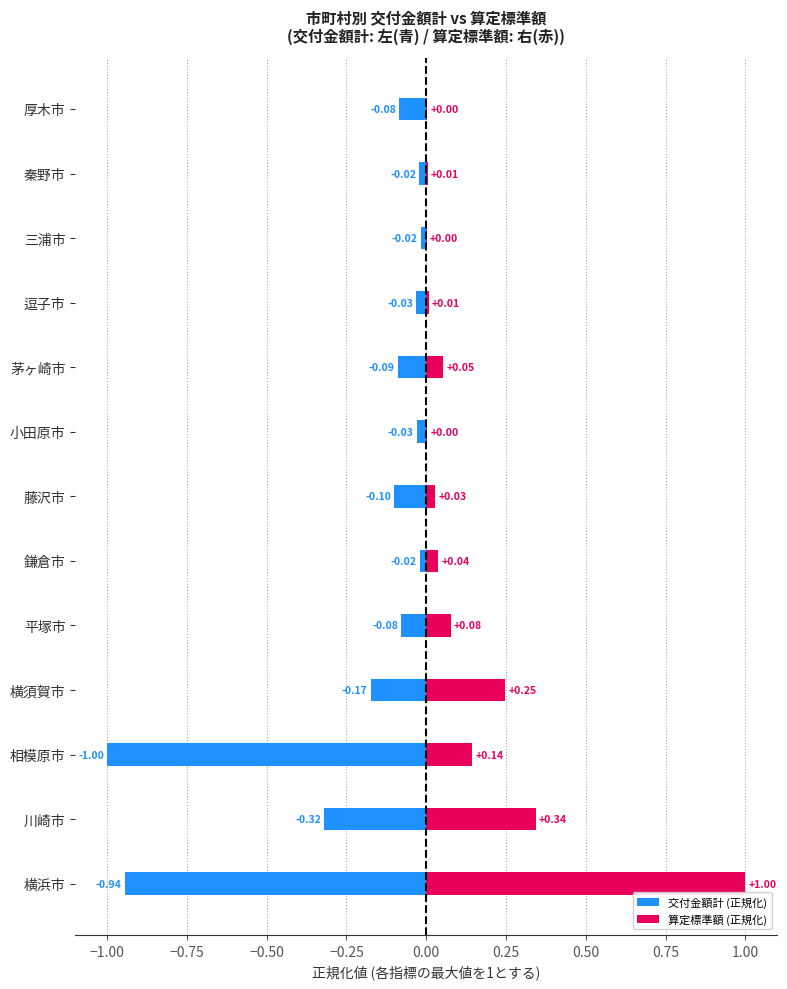

Count the number of categories in the chart.

13